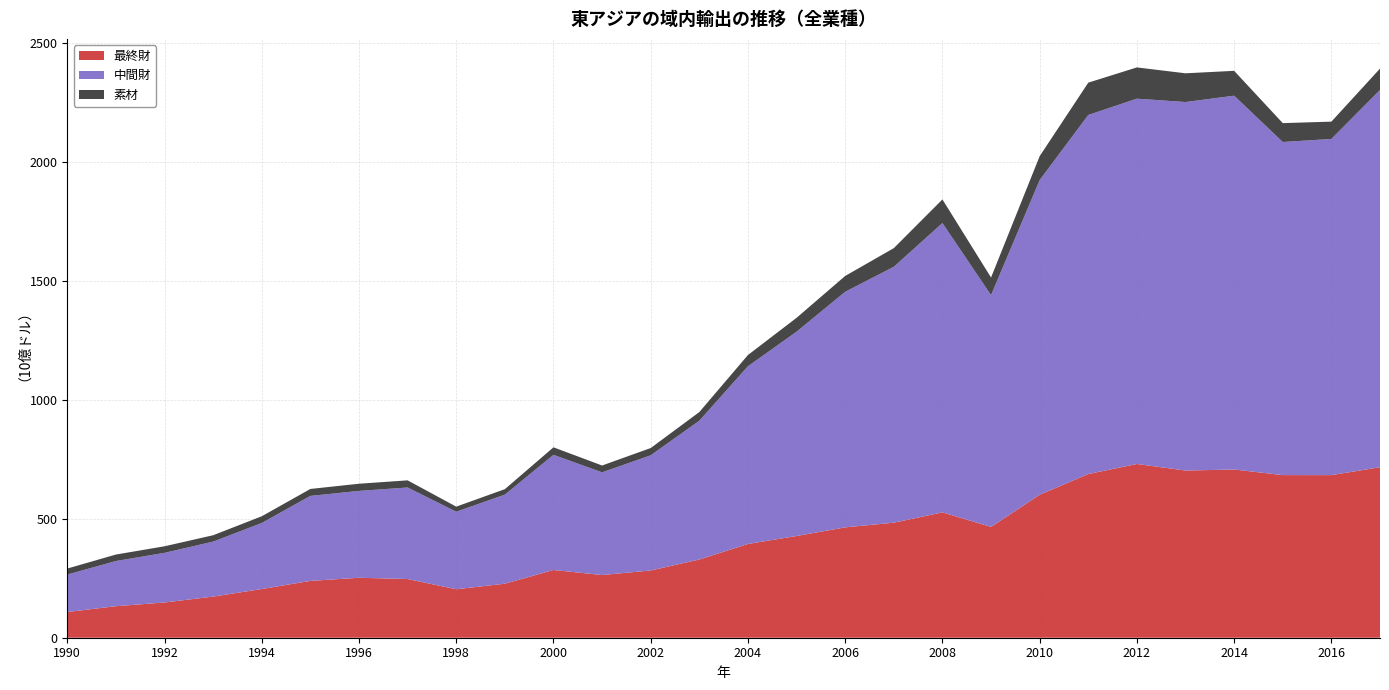

Reading right to left, extract all data points from this chart.

最終財: 717.0	683.8	683.9	707.4	703.1	730.7	688.4	601.3	466.0	527.2	483.8	464.1	427.8	394.3	328.9	282.8	263.7	284.8	227.2	203.8	246.8	252.2	239.0	204.8	172.9	148.2	132.6	108.1
中間財: 1586.4	1413.7	1400.8	1572.0	1549.7	1536.2	1509.9	1323.1	974.7	1216.6	1076.1	990.7	859.1	747.4	583.6	484.4	431.8	484.2	374.5	326.1	384.9	365.3	357.4	277.7	231.2	208.7	189.9	157.5
素材: 89.9	72.8	79.4	104.6	120.8	131.5	136.0	100.6	74.1	99.4	78.4	66.6	58.4	47.2	36.5	30.5	28.8	31.7	23.0	21.3	30.1	30.2	29.2	28.2	26.8	27.6	27.3	25.3